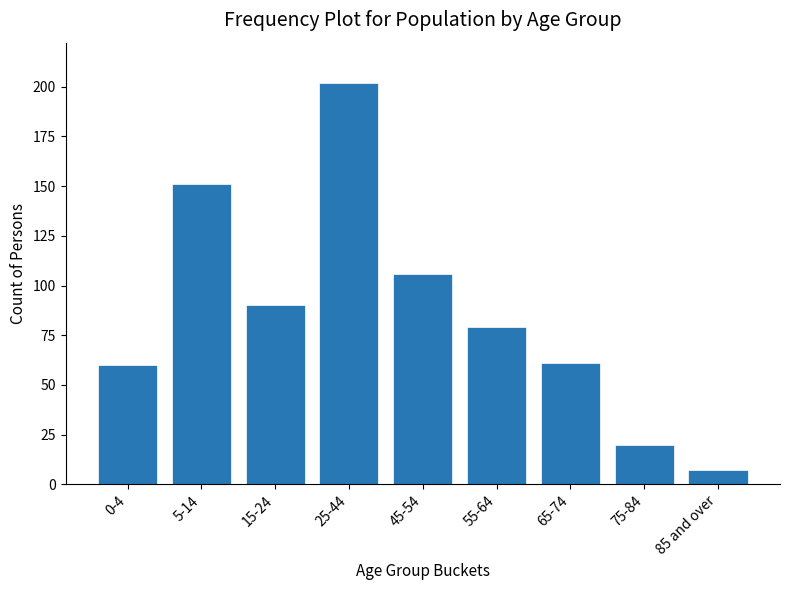

Reading left to right, list all the values displayed in this chart.

0-4=60	5-14=151	15-24=90	25-44=202	45-54=106	55-64=79	65-74=61	75-84=20	85 and over=7